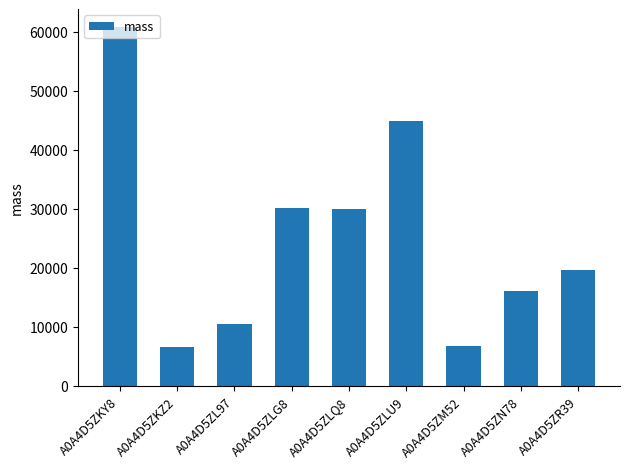

What is the greatest value displayed?

60817.5